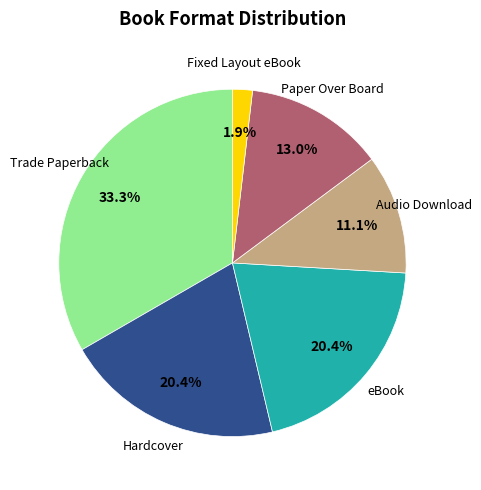

Is there any slice that represents more than half of the pie?

No